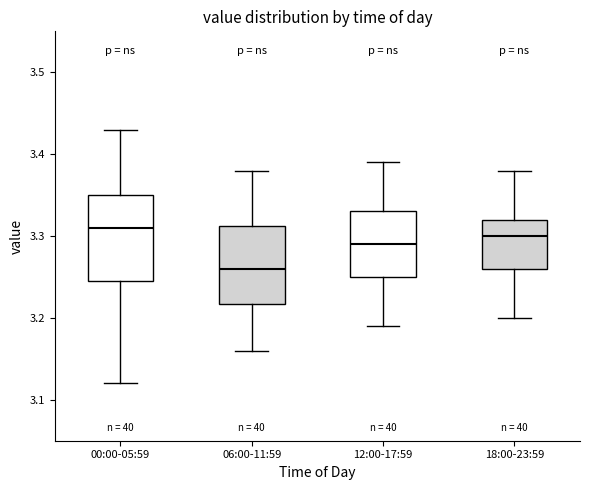

Where is the lower edge of the box for 12:00-17:59 on the y-axis? The values are not printed on the chart, so give them approximately, as read against the axis.

3.25